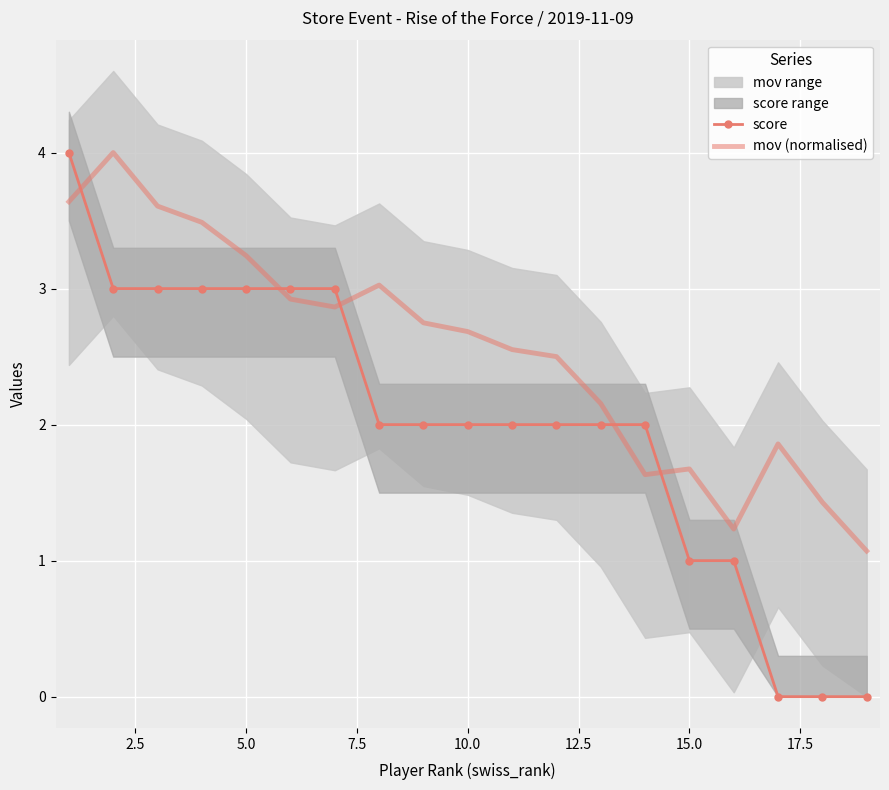

The score series shows 1.0 at 15.0. True or false?

True